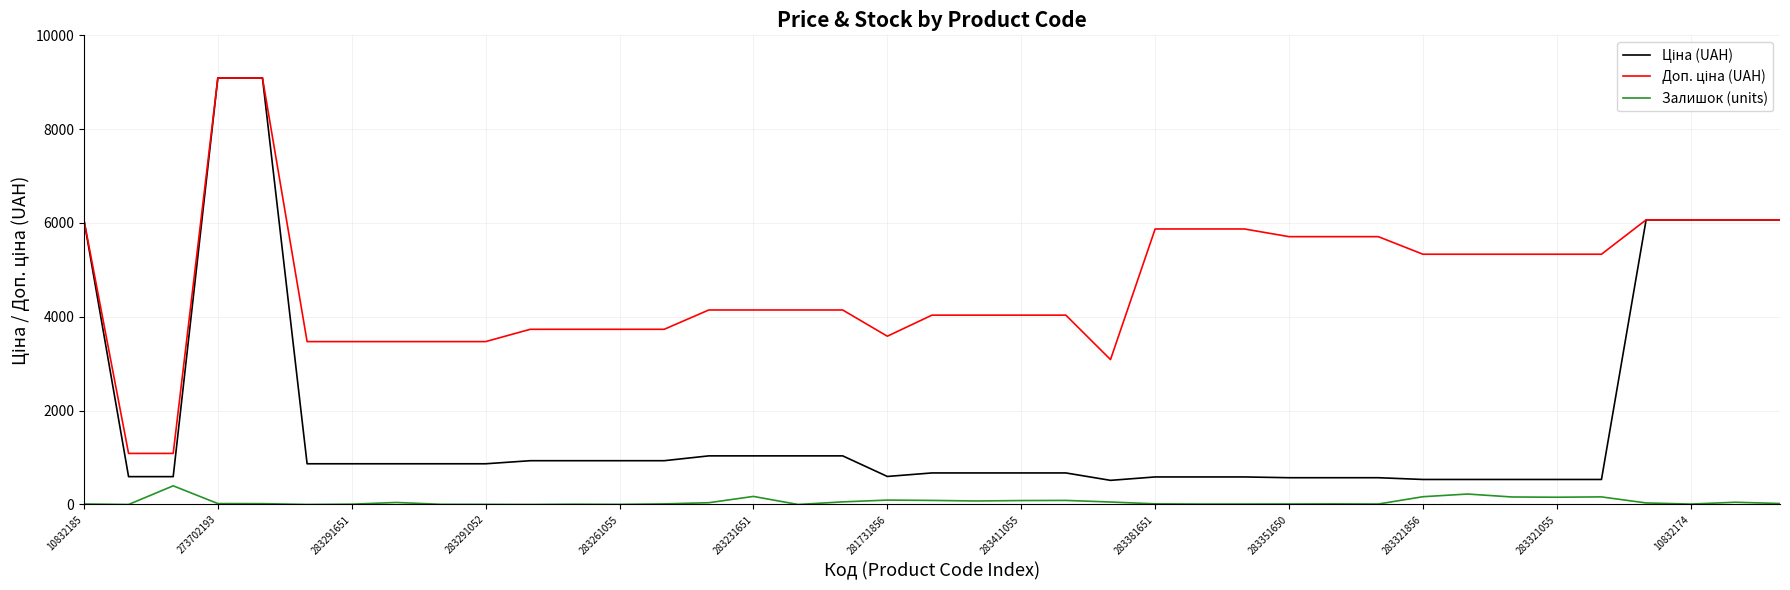

What is the greatest value displayed?

9092.0